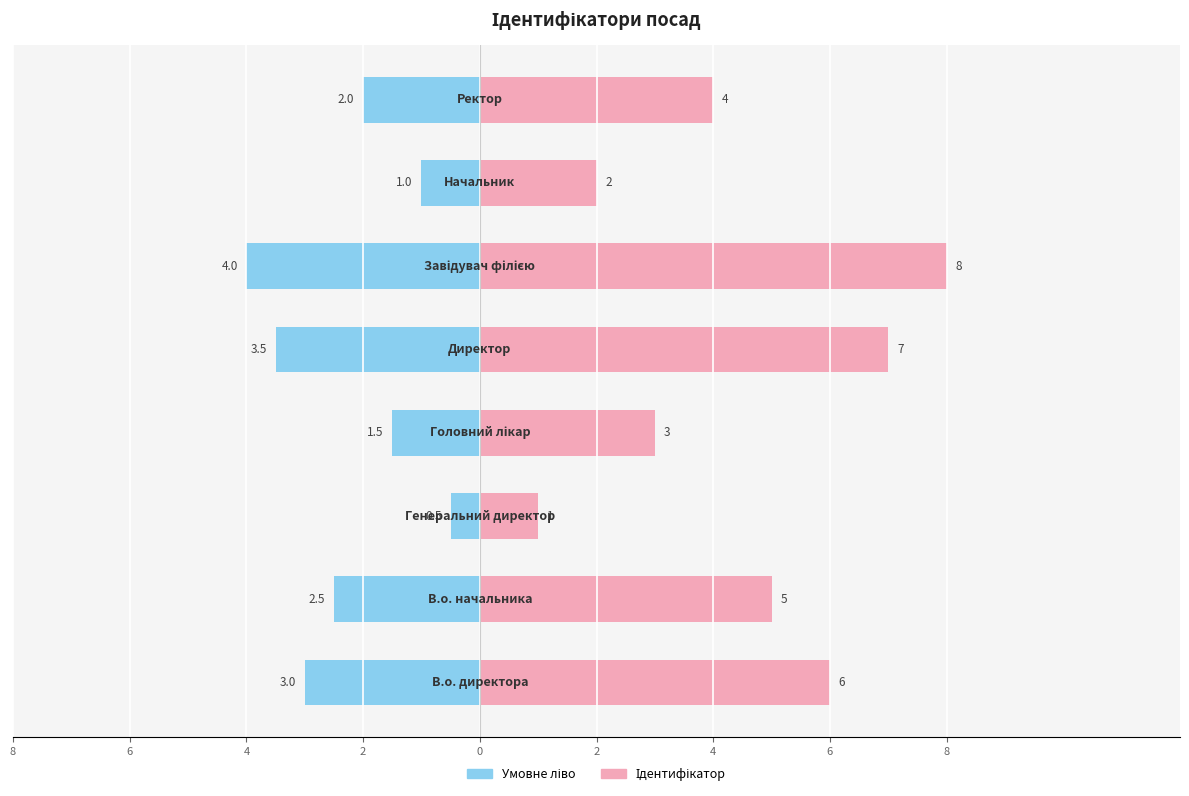

At how many categories does at least one series exceed 1?

7